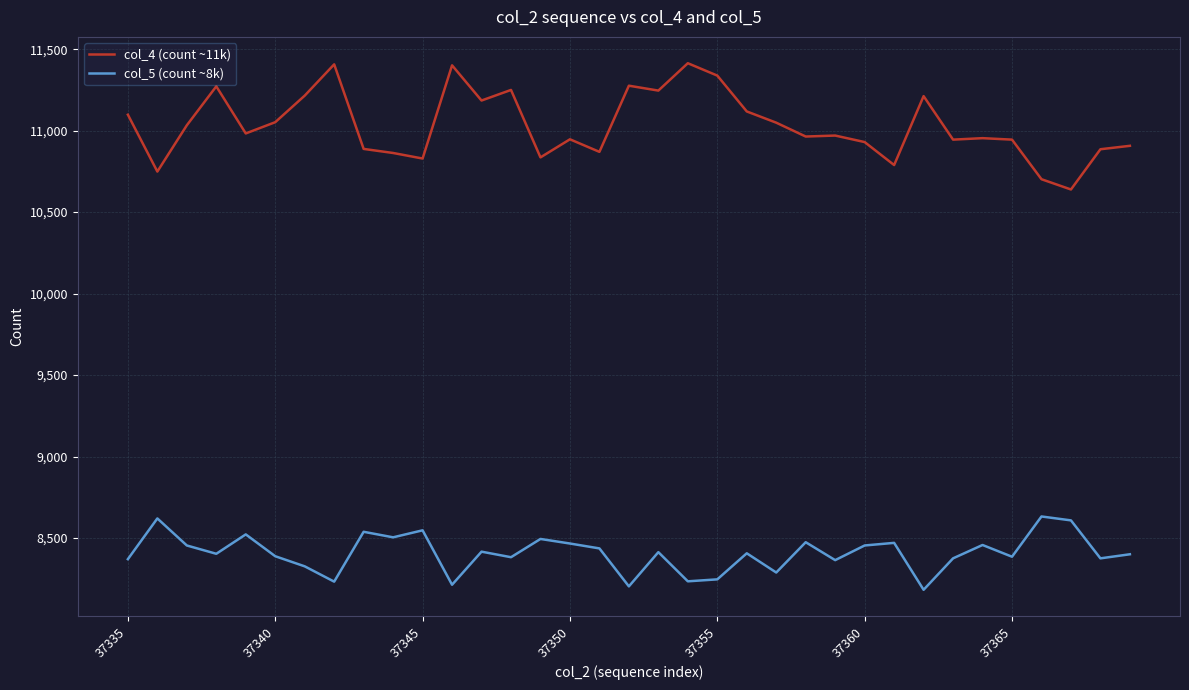

What is the minimum value for col_4 (count ~11k)?

10639